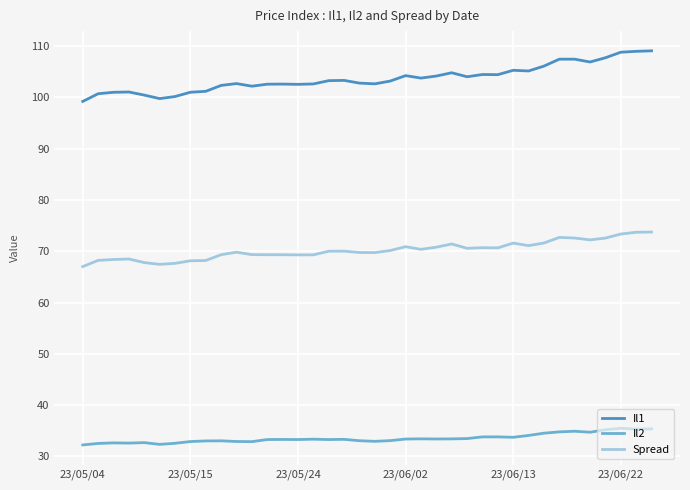

Which series has the largest total across all categories?

Il1